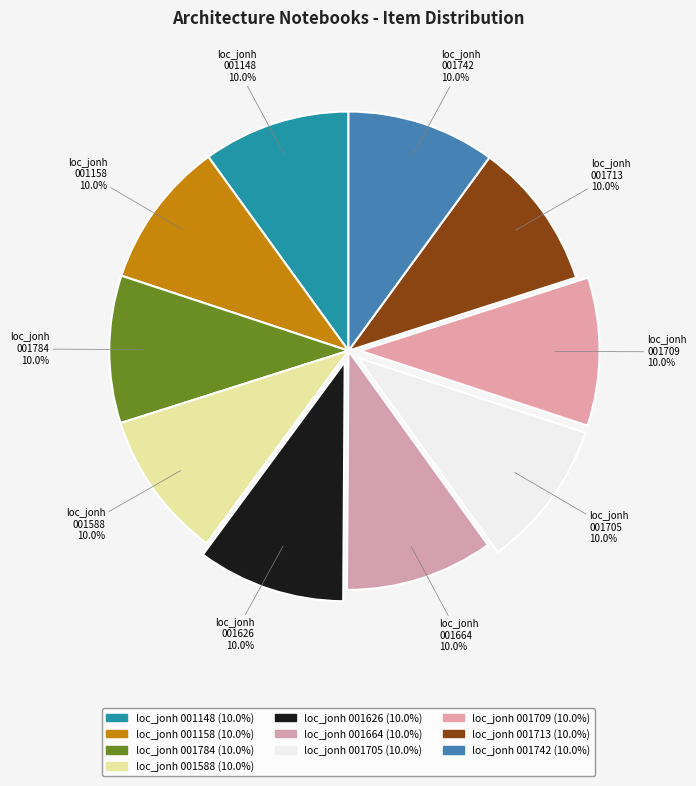

How many slices are in this pie chart?

10